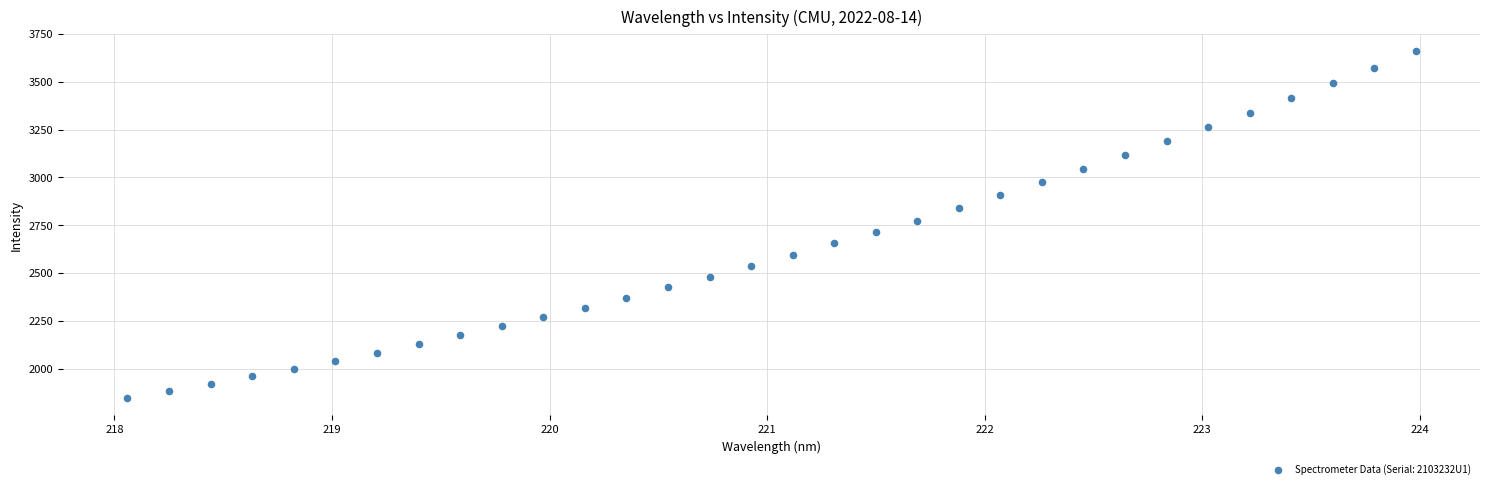

What is the range of X values (max minus min)?

5.9